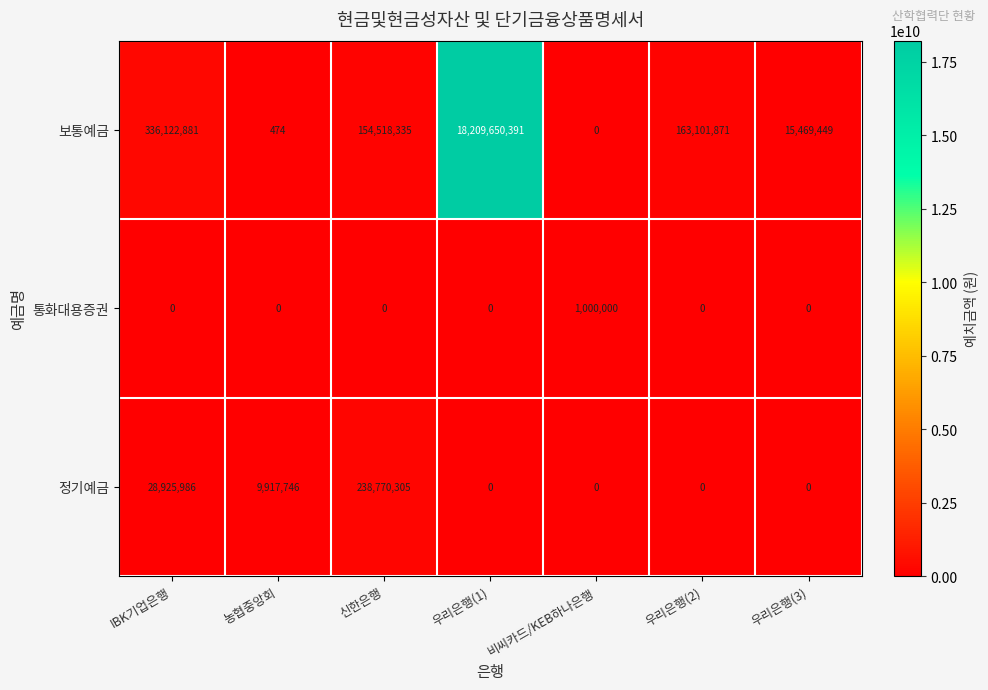

What is the difference between the 보통예금 values at 우리은행(1) and 우리은행(3)?

18194180942